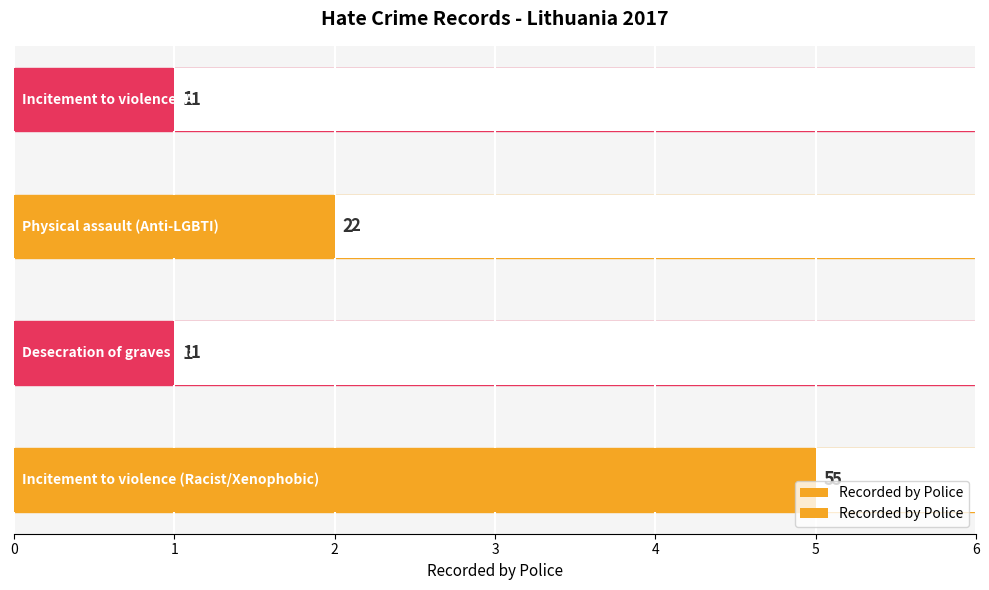

Reading left to right, what are all the values shown in this chart?

5	1	2	1